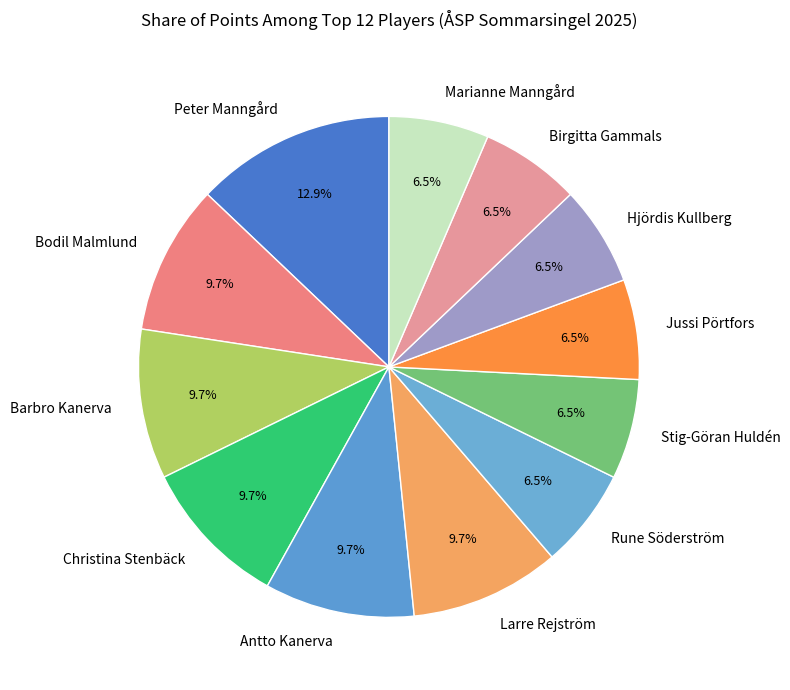

How many slices are in this pie chart?

12